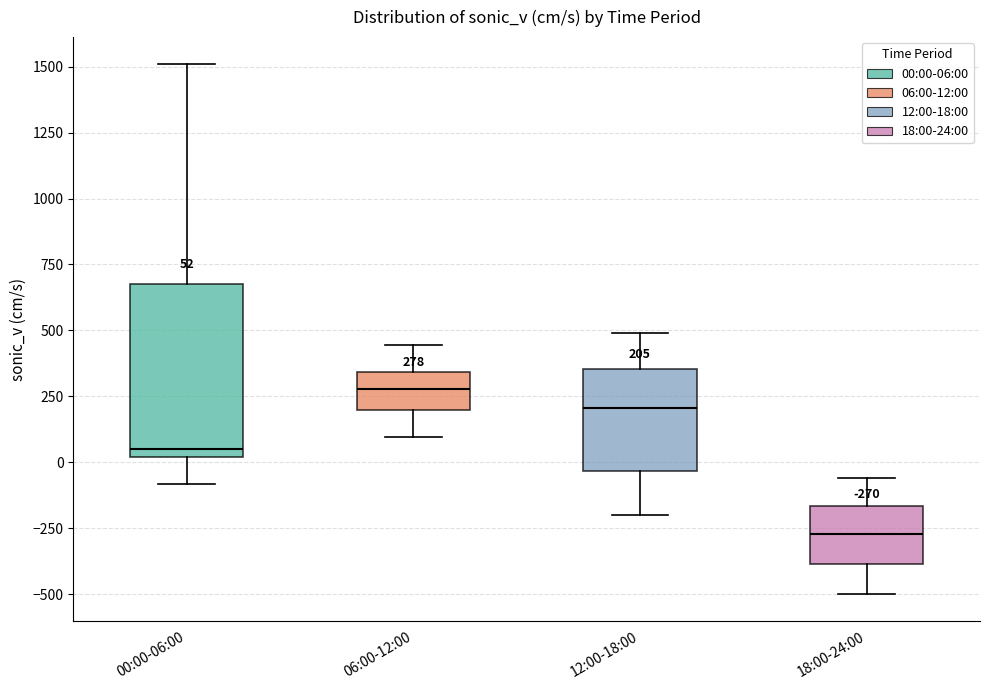

Which box's median line is the highest?

06:00-12:00